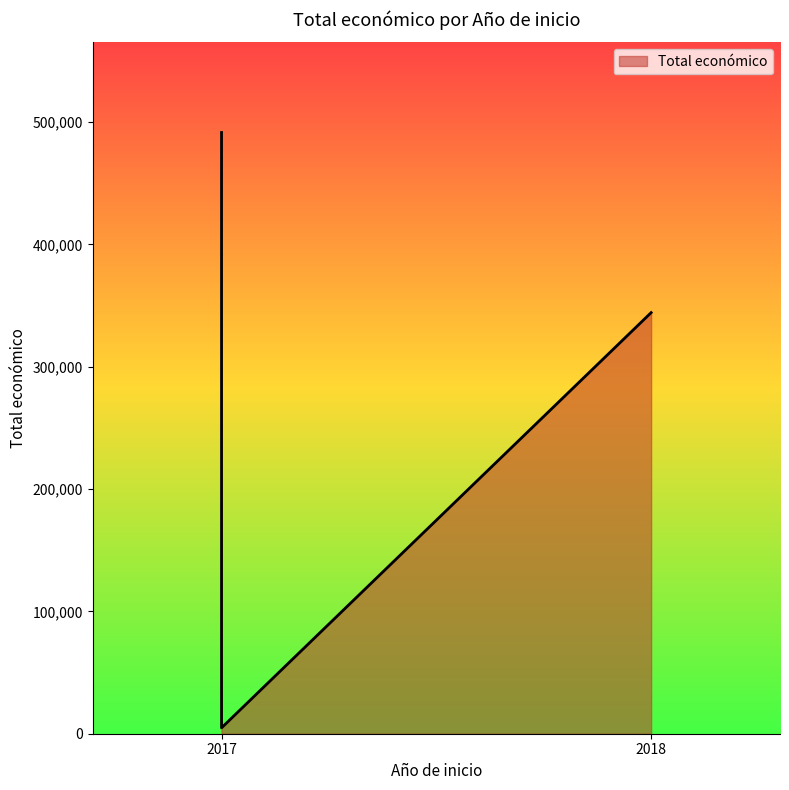

List the labels in order of value, smallest first.

2017, 2018, 2017